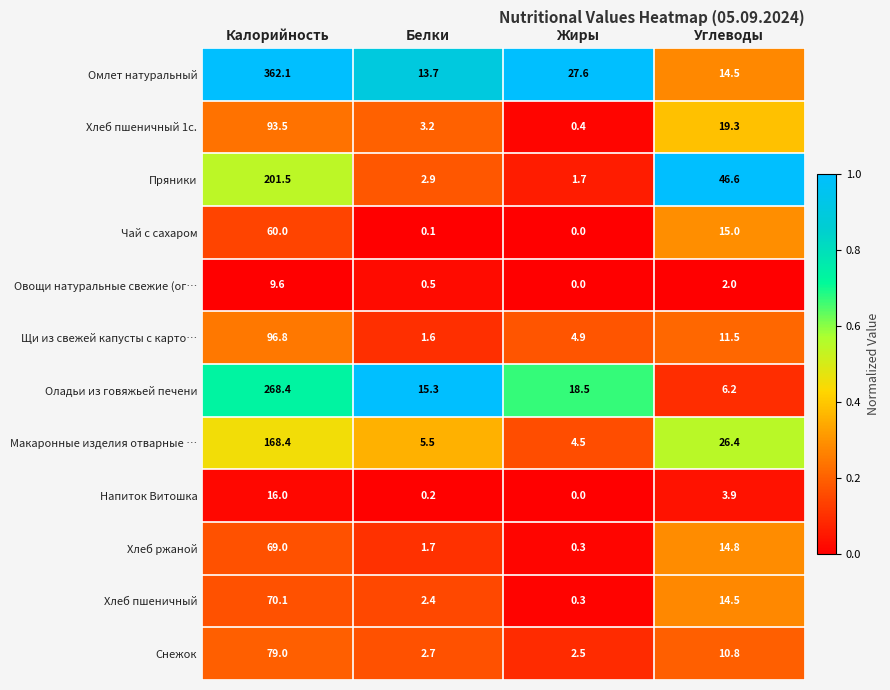

List the series in order of their peak value, lowest first.

Овощи натуральные свежие (ог…, Напиток Витошка, Чай с сахаром, Хлеб ржаной, Хлеб пшеничный, Снежок, Хлеб пшеничный 1с., Щи из свежей капусты с карто…, Макаронные изделия отварные …, Пряники, Оладьи из говяжьей печени, Омлет натуральный